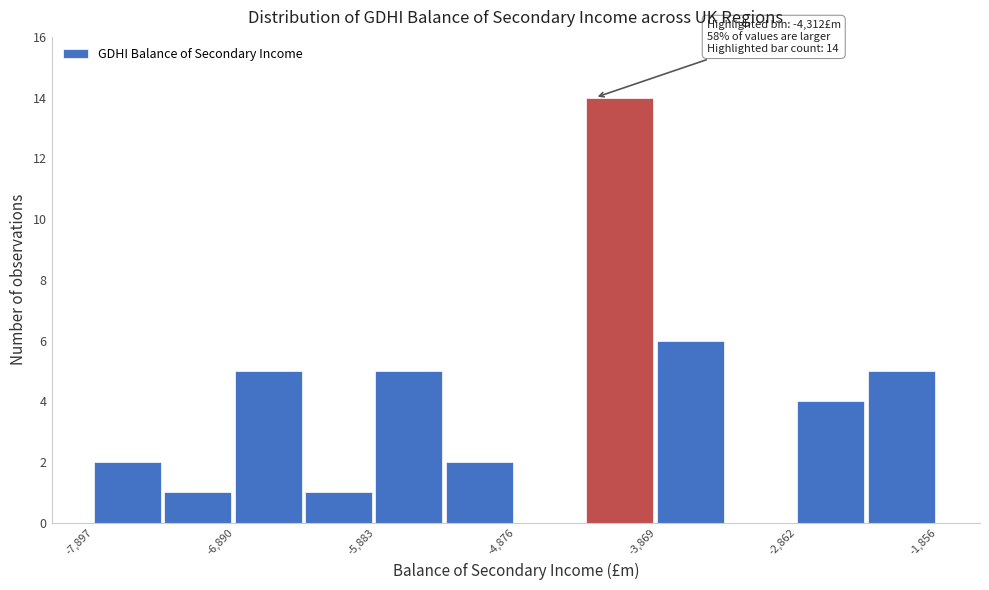

Around what value on the x-axis is the tallest bar? Give the approximate position of its centre, as read against the axis.

-4200